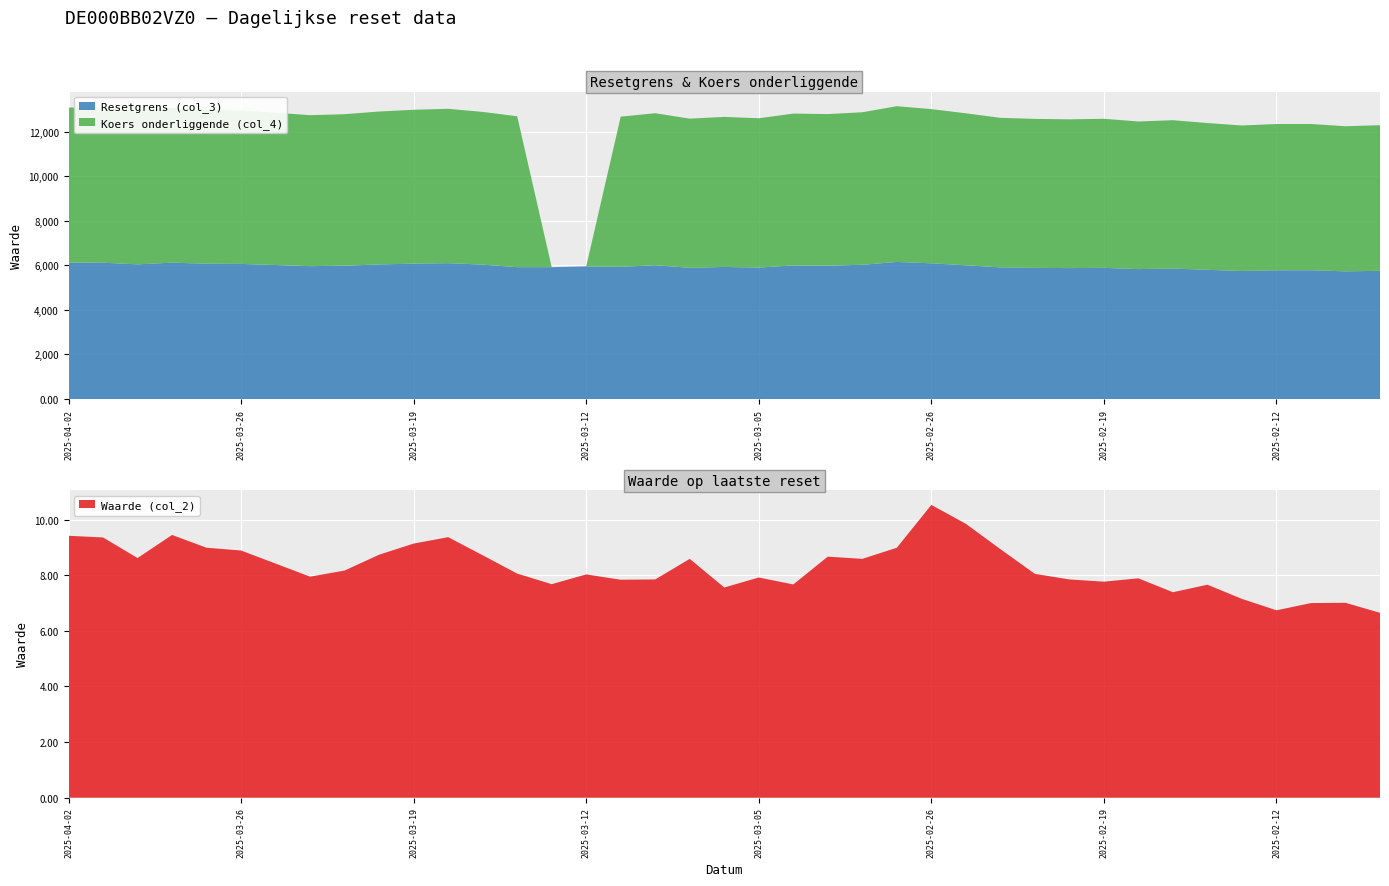

Reading left to right, list all the values displayed in this chart.

Waarde (col_2): 9.4	9.4	8.6	9.4	9.0	8.9	8.4	8.0	8.2	8.7	9.1	9.4	8.7	8.1	7.7	8.0	7.8	7.8	8.6	7.6	7.9	7.7	8.7	8.6	9.0	10.5	9.8	8.9	8.1	7.8	7.8	7.9	7.4	7.7	7.2	6.7	7.0	7.0	6.7
Resetgrens (col_3): 6123.0	6116.6	6041.7	6116.8	6071.5	6060.7	6012.3	5961.0	5981.8	6037.6	6074.6	6094.8	6030.0	5915.4	5915.4	5951.5	5930.2	6002.3	5887.6	5925.3	5896.3	5994.5	5984.1	6022.3	6149.7	6088.7	6000.8	5905.4	5883.1	5873.7	5885.2	5828.5	5855.6	5795.6	5744.7	5775.3	5775.9	5728.6	5750.3
Koers onderliggende (col_4): 6958.0	6950.6	6865.6	6951.0	6899.4	6887.2	6832.2	6773.9	6797.6	6861.0	6902.9	6925.9	6852.3	6771.1	0.0	0.0	6738.9	6820.8	6690.5	6733.3	6700.3	6811.9	6800.1	6843.6	6988.3	6919.0	6819.1	6710.6	6685.3	6674.7	6687.7	6623.3	6654.1	6585.9	6528.1	6562.9	6563.6	6509.7	6534.5